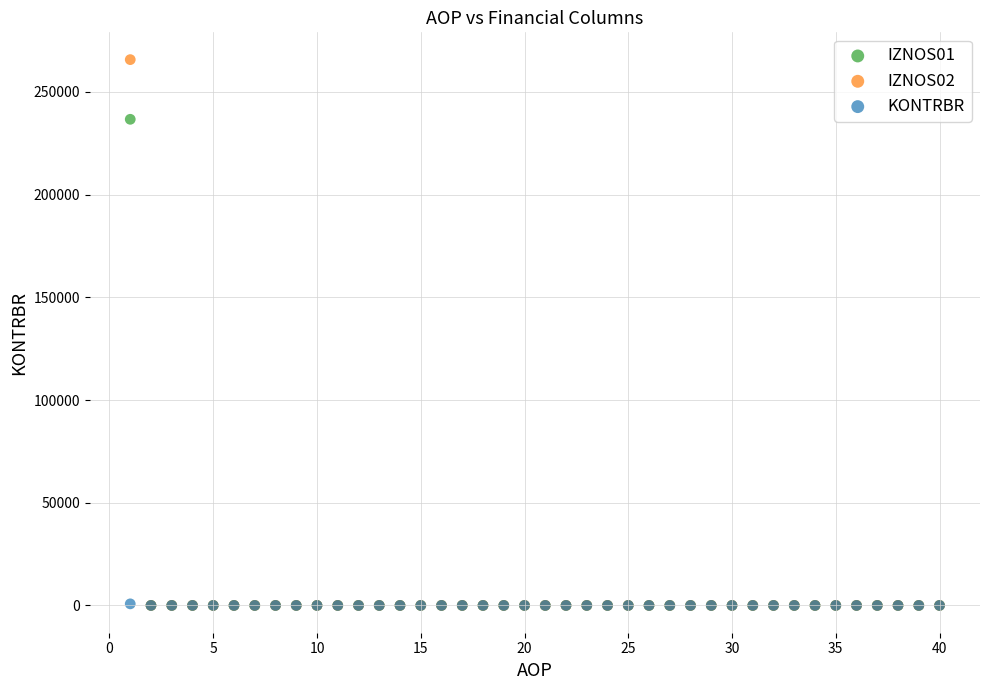

What are all the series names shown in the legend?

IZNOS01, IZNOS02, KONTRBR